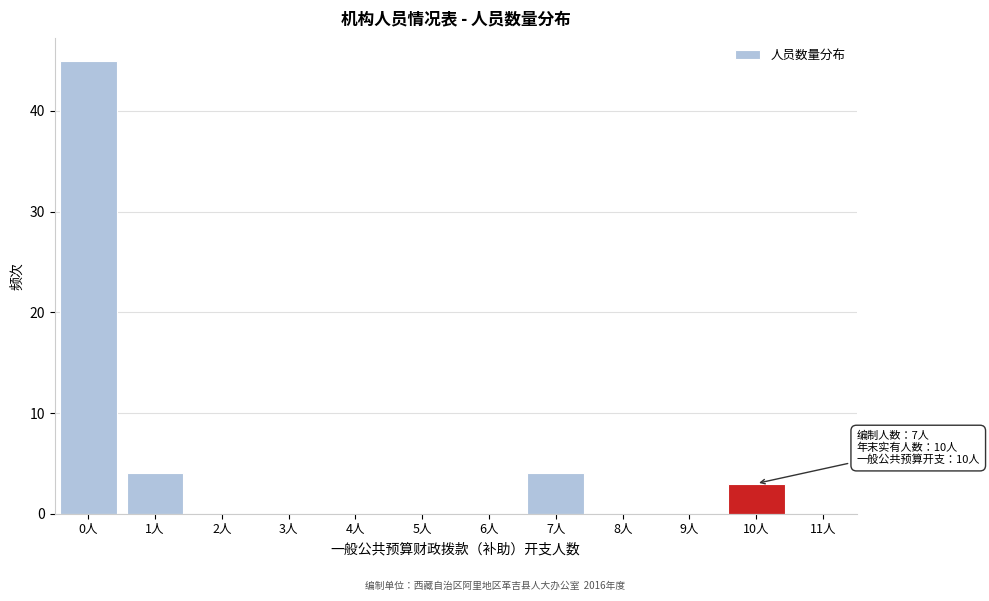

Over which range of the x-axis is the bar tallest?

-0.5 to 0.5